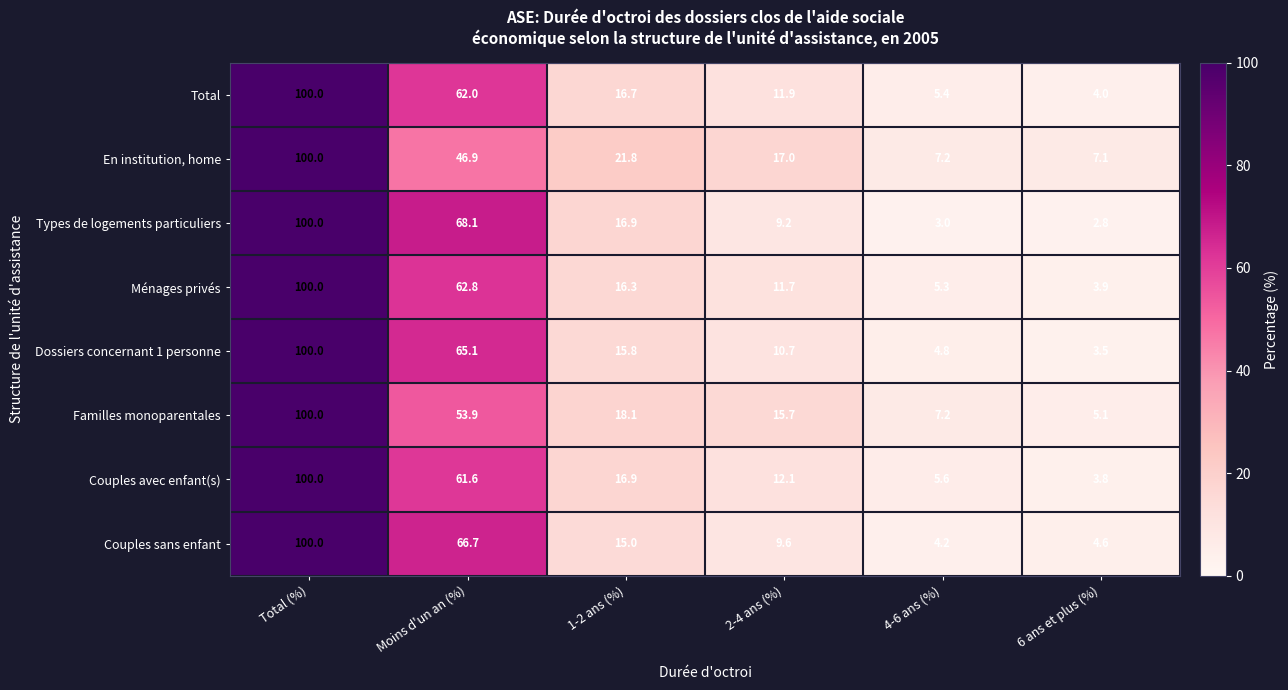

Which series has the widest spread of values?

Types de logements particuliers